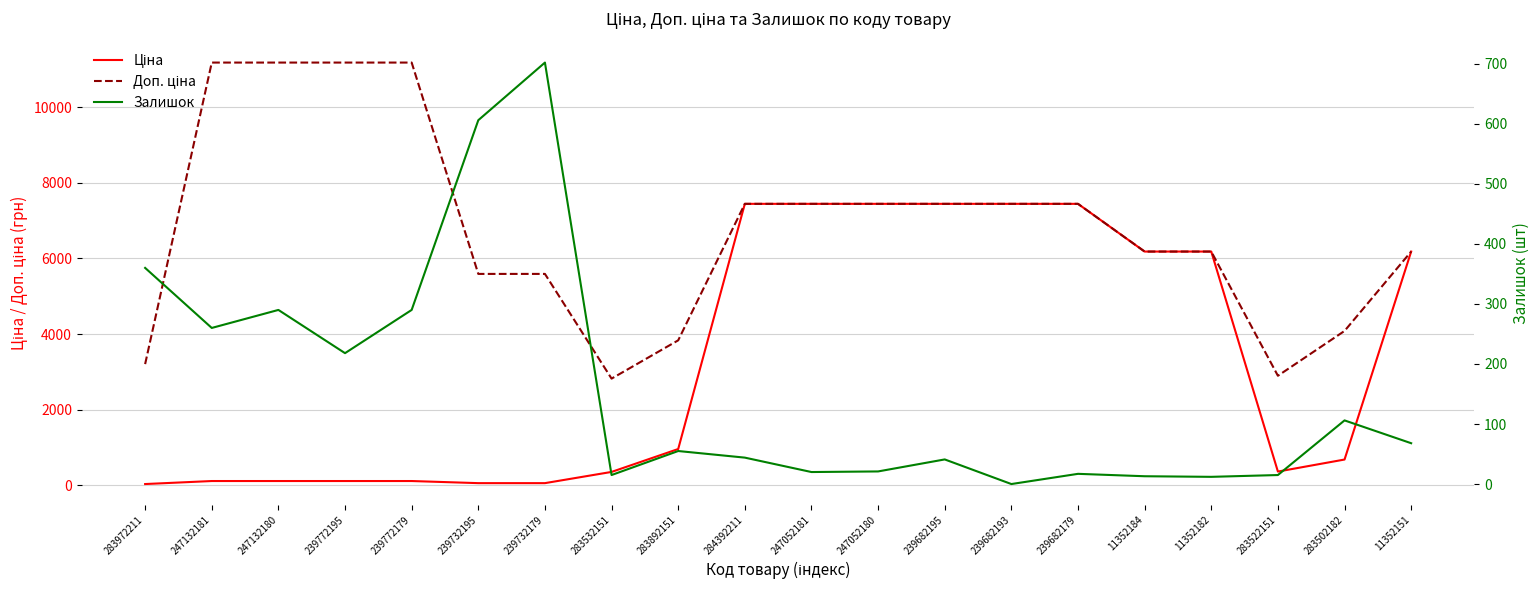

At which label is Ціна closest to 3738?

11352184